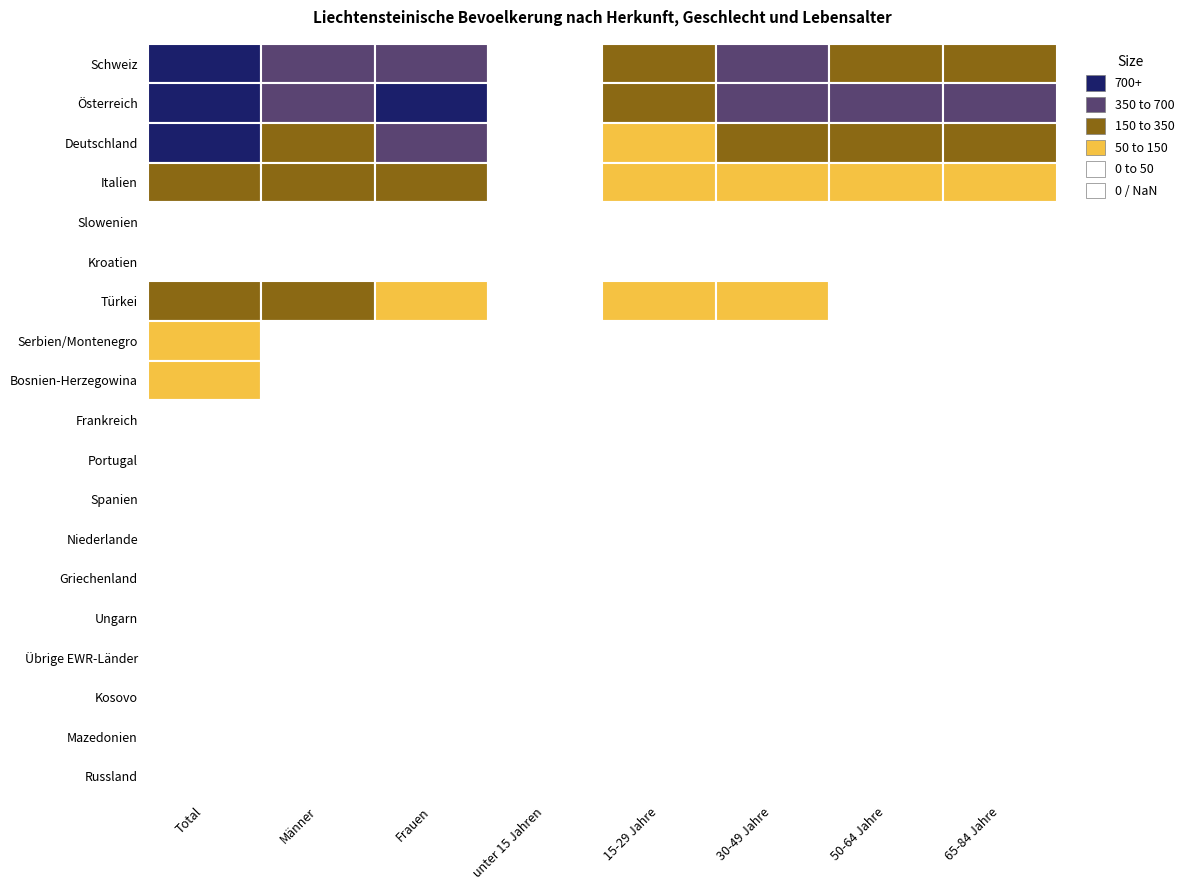

Reading right to left, transcribe all the data shown in this chart.

Schweiz: 189	286	364	256	47	595	573	1168
Österreich: 538	414	456	174	43	1047	663	1710
Deutschland: 248	171	177	73	13	401	305	706
Italien: 69	57	139	50	7	172	161	333
Slowenien: 18	11	8	5	0	28	15	43
Kroatien: 3	6	13	13	1	21	15	36
Türkei: 9	29	113	133	33	128	189	317
Serbien/Montenegro: 5	10	19	16	6	28	28	56
Bosnien-Herzegowina: 3	9	20	35	3	41	29	70
Frankreich: 3	8	7	6	0	12	12	24
Portugal: 0	0	1	2	3	3	3	6
Spanien: 5	1	6	4	0	8	8	16
Niederlande: 6	4	7	6	3	13	13	26
Griechenland: 3	1	6	2	0	7	5	12
Ungarn: 6	6	5	3	1	13	9	22
Übrige EWR-Länder: 7	8	10	4	3	26	8	34
Kosovo: 0	0	7	7	7	8	13	21
Mazedonien: 0	0	4	3	5	7	5	12
Russland: 0	2	5	2	3	9	4	13